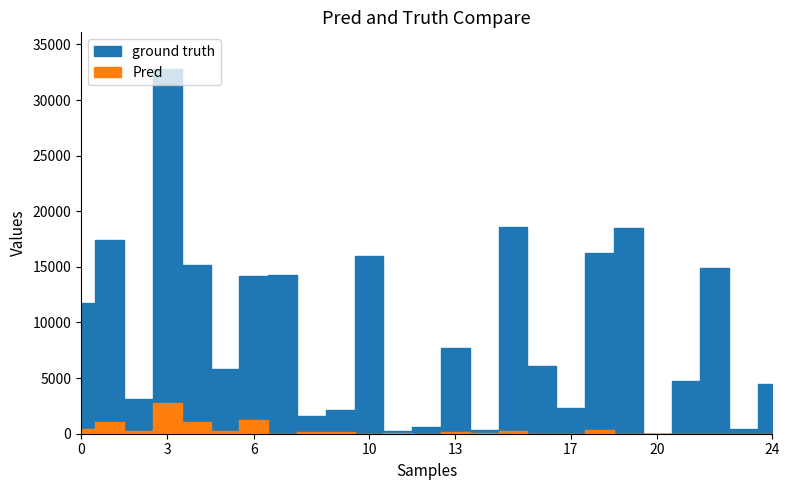

Reading left to right, list all the values displayed in this chart.

ground truth: 向日市=11777	長岡京市=17403	大山崎町=3125	宇治市=32806	城陽市=15133	久御山町=5801	八幡市=14218	京田辺市=14256	井手町=1624	宇治田原町=2095	木津川市=15953	笠置町=231	和束町=572	精華町=7685	南山城村=348	亀岡市=18580	南丹市=6083	京丹波町=2338	福知山市=16253	舞鶴市=18469	綾部市=0	宮津市=4748	京丹後市=14893	伊根町=436	与謝野町=4446
Pred: 向日市=444	長岡京市=1032	大山崎町=205	宇治市=2800	城陽市=1046	久御山町=255	八幡市=1215	京田辺市=0	井手町=152	宇治田原町=197	木津川市=0	笠置町=22	和束町=0	精華町=199	南山城村=30	亀岡市=287	南丹市=0	京丹波町=0	福知山市=332	舞鶴市=0	綾部市=0	宮津市=0	京丹後市=0	伊根町=0	与謝野町=0